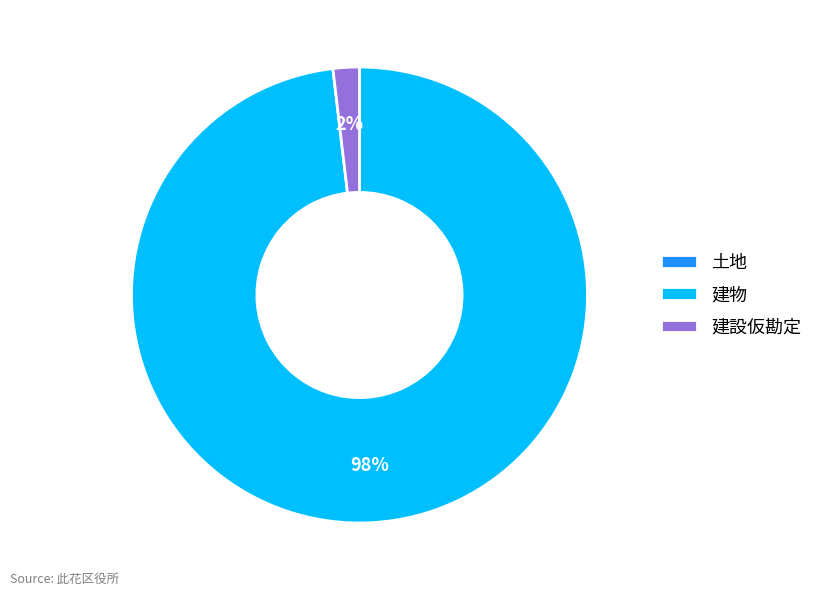

Which category has the biggest portion of the pie?

建物